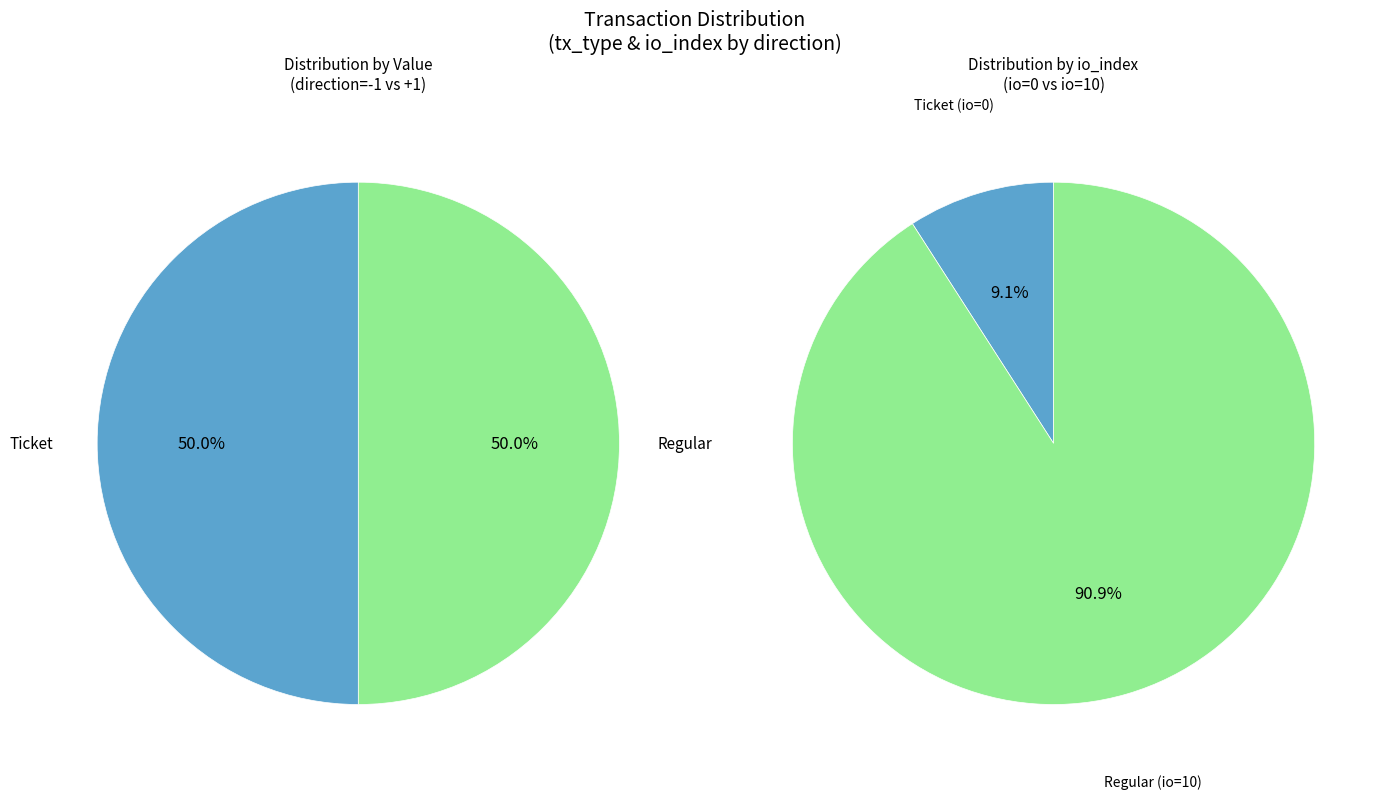

What is the total percentage of direction=1 (Regular) and direction=-1 (Ticket)?

100.0%